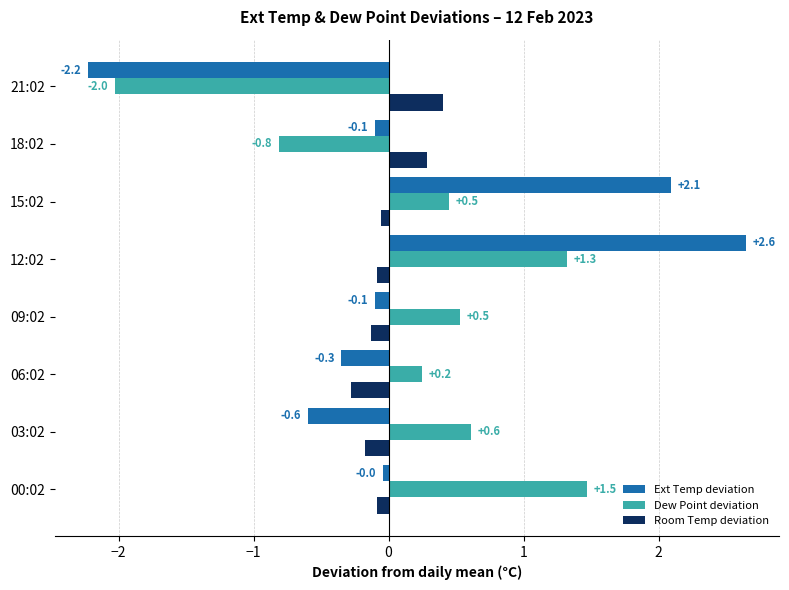

Rank the series at 18:02 from lowest to highest value.

Dew Point deviation, Ext Temp deviation, Room Temp deviation